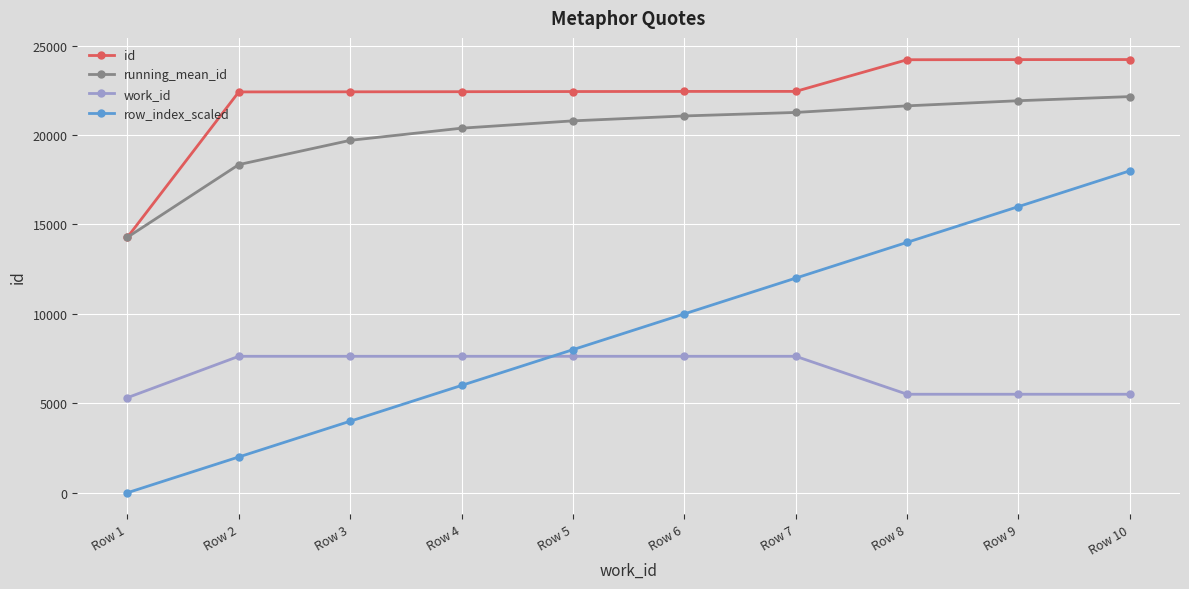

What is the difference between the maximum and minimum values in the running_mean_id series?

7866.5